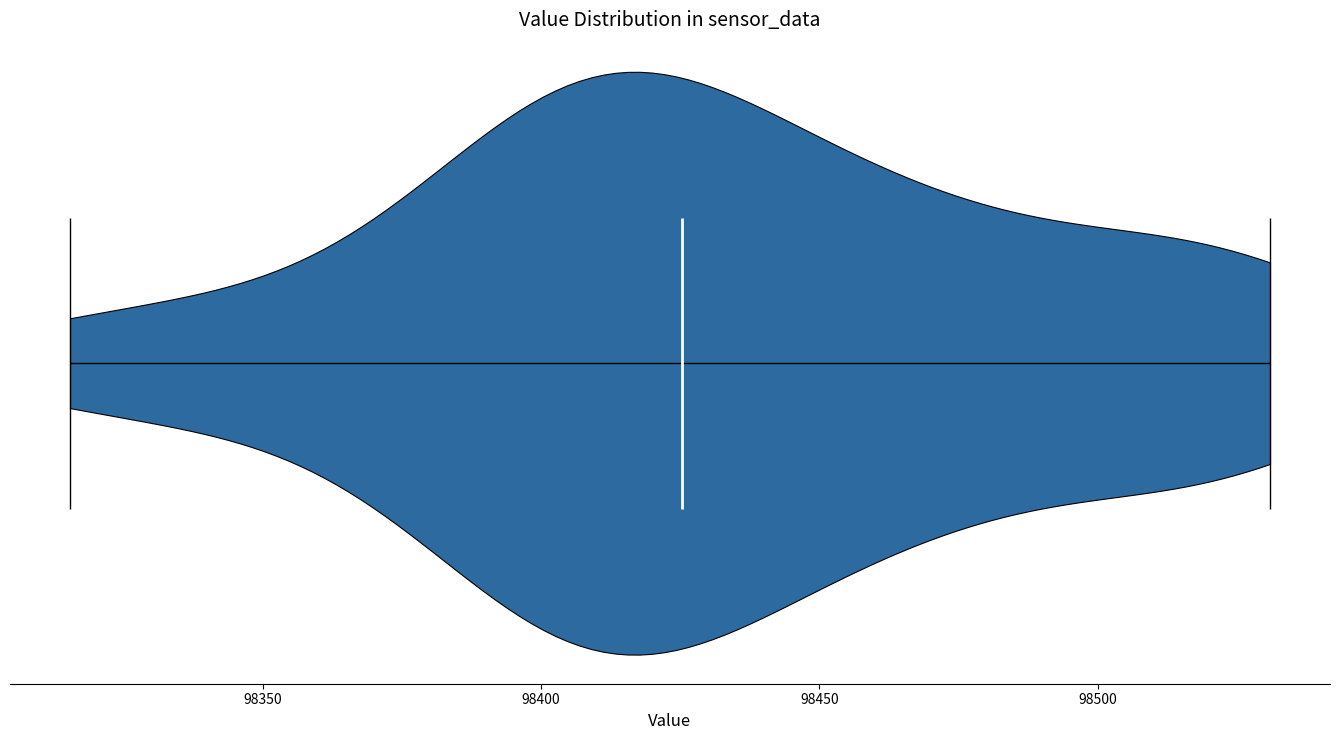

Read this violin plot against the x-axis: where its median line is, and the lowest and highest points the violin reaches. The values are not printed on the chart, so give them approximately, as read against the axis.

median line 98425, lowest point 98315, highest point 98530